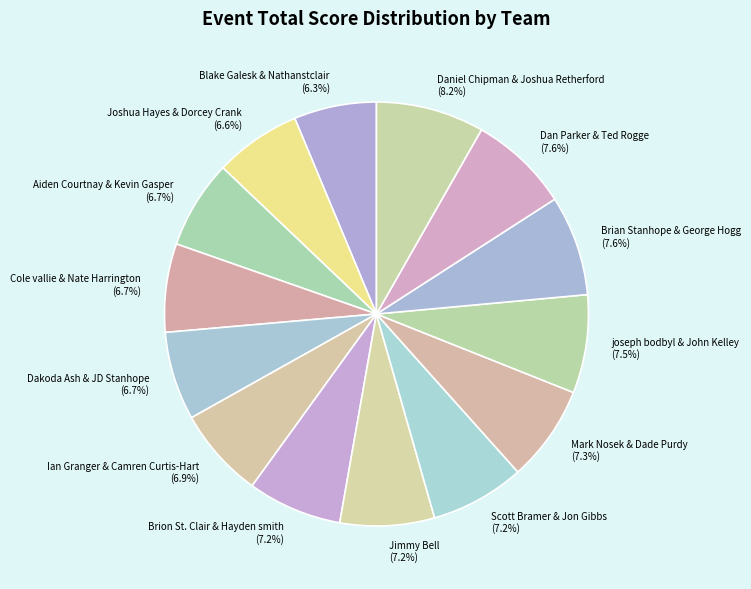

Is the sum of Brian Stanhope & George Hogg (7.6%) and Ian Granger & Camren Curtis-Hart (6.9%) greater than half?

No